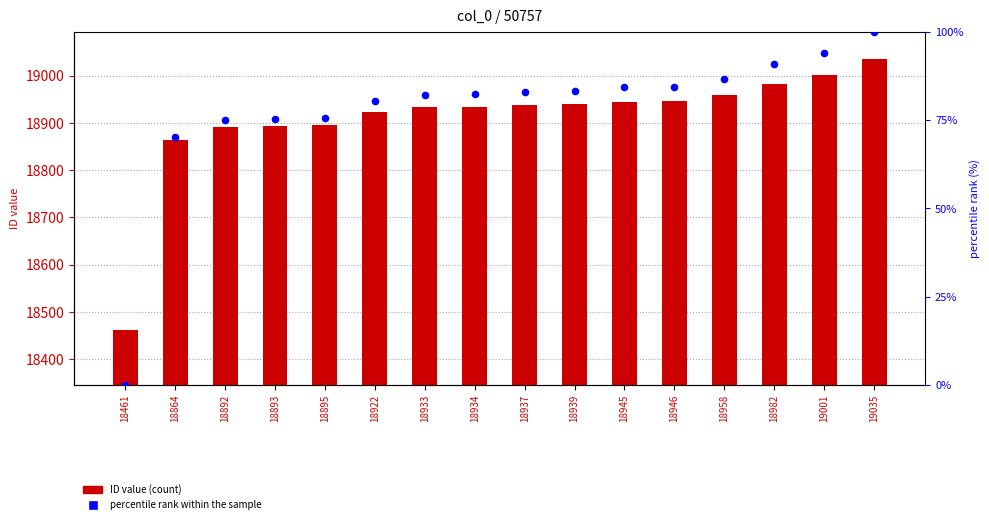

Which series has the largest Y range (max minus min)?

ID value